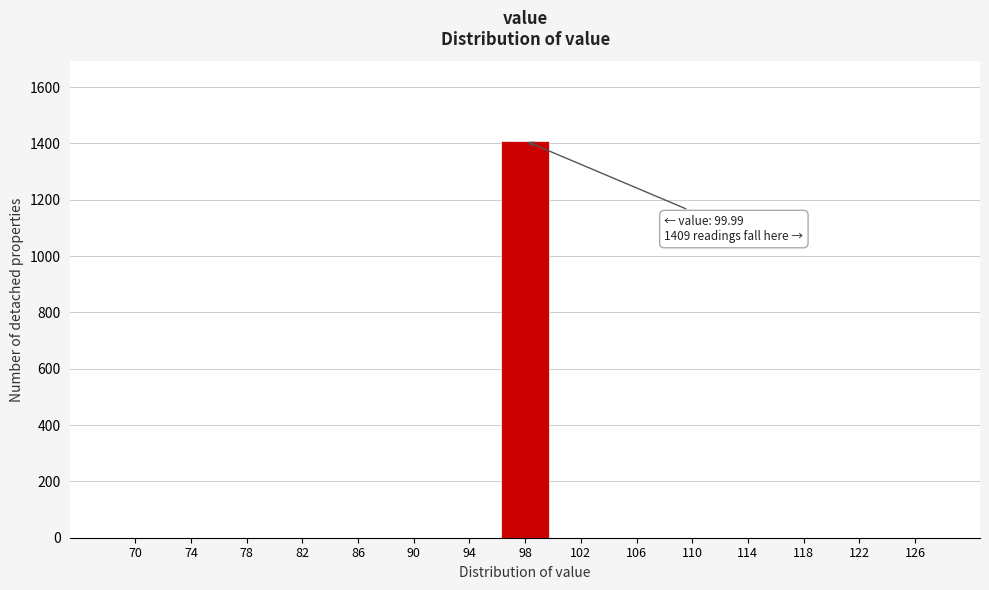

Reading left to right, list all the values displayed in this chart.

70=0	74=0	78=0	82=0	86=0	90=0	94=0	98=1409	102=0	106=0	110=0	114=0	118=0	122=0	126=0